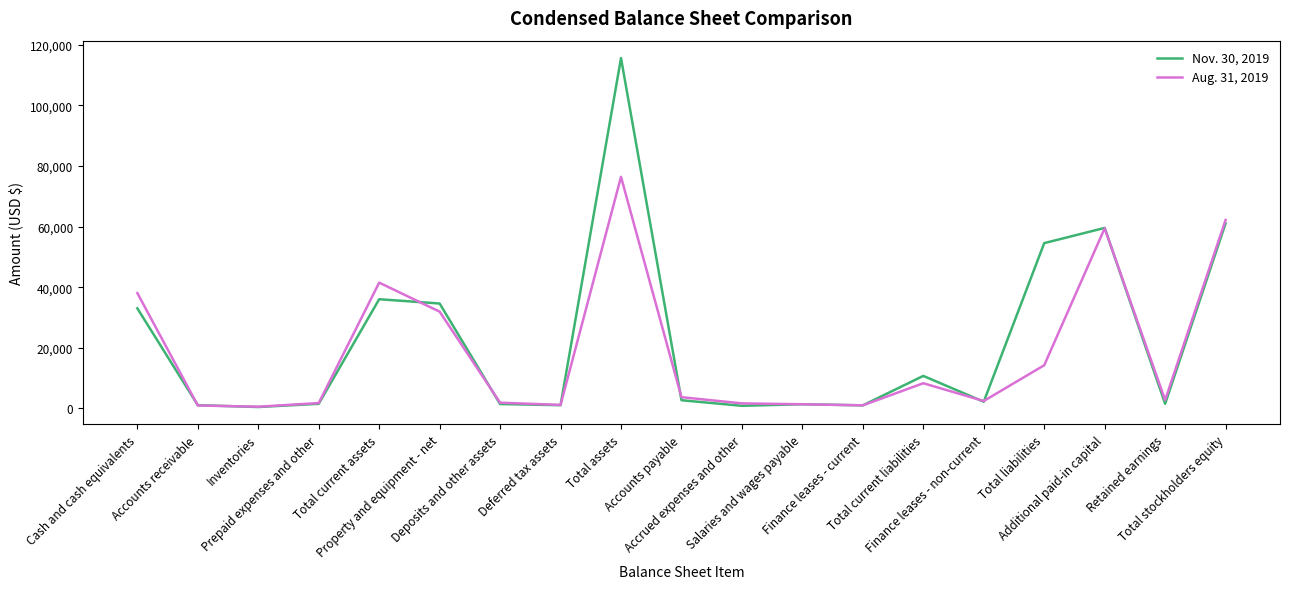

Which series has the largest range (max minus min)?

Nov. 30, 2019